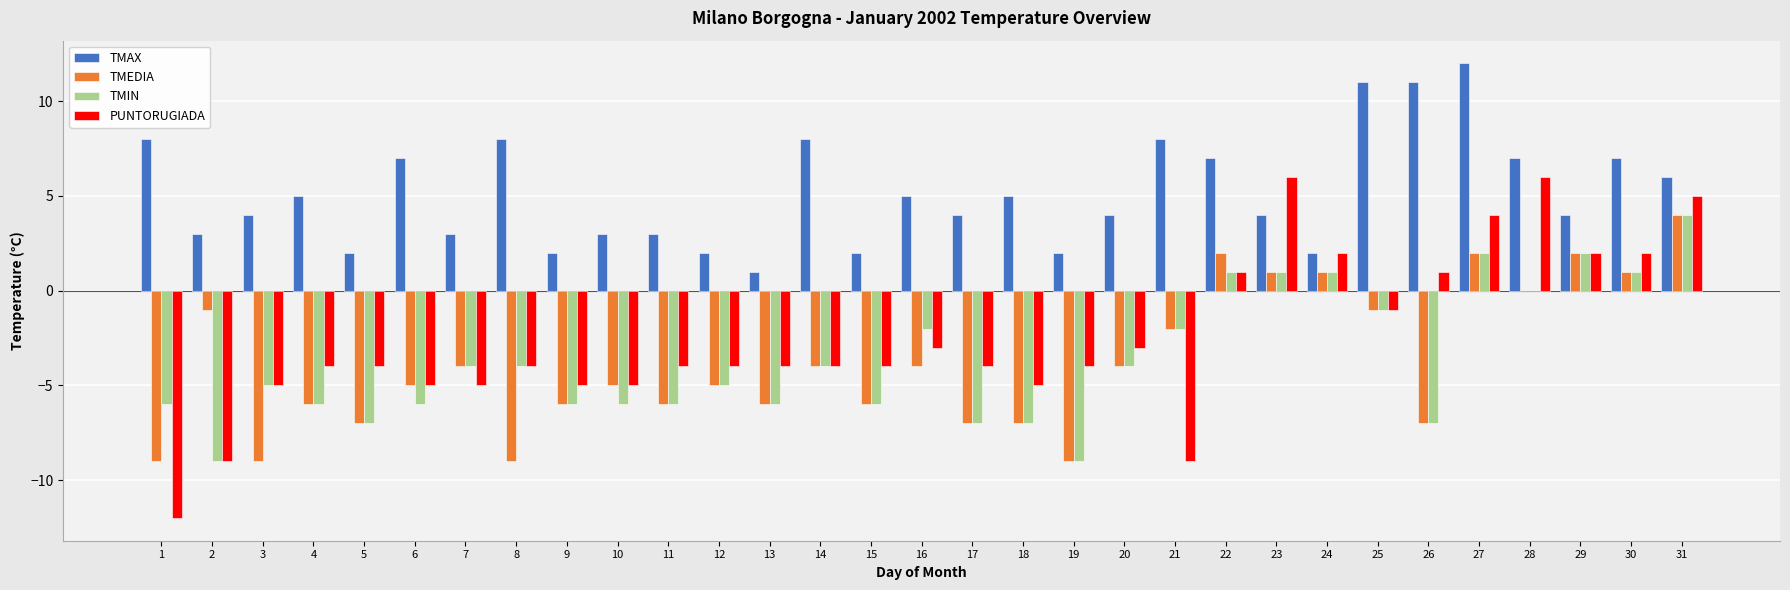

How many data points in TMIN are above -5?

15